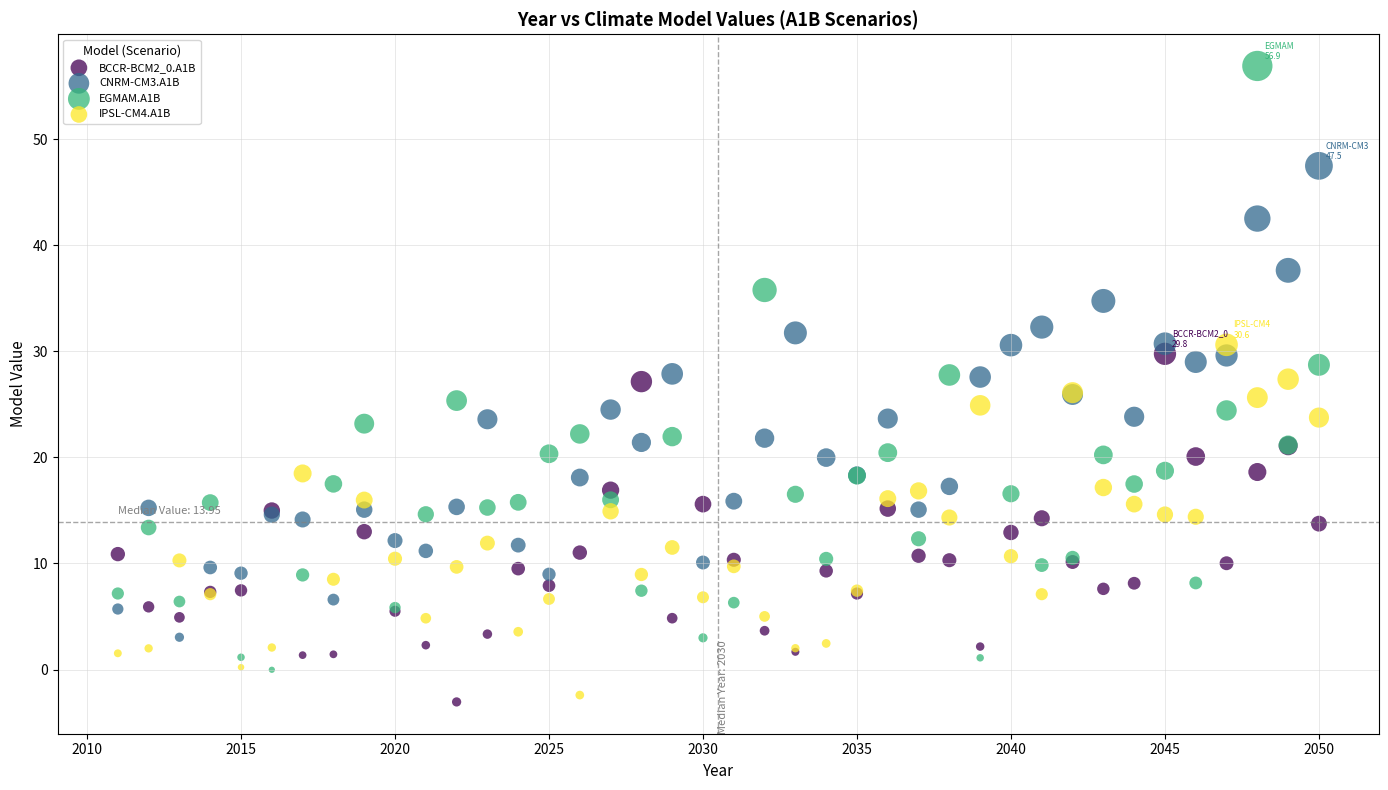

Which series reaches the minimum Y coordinate?

BCCR-BCM2_0.A1B